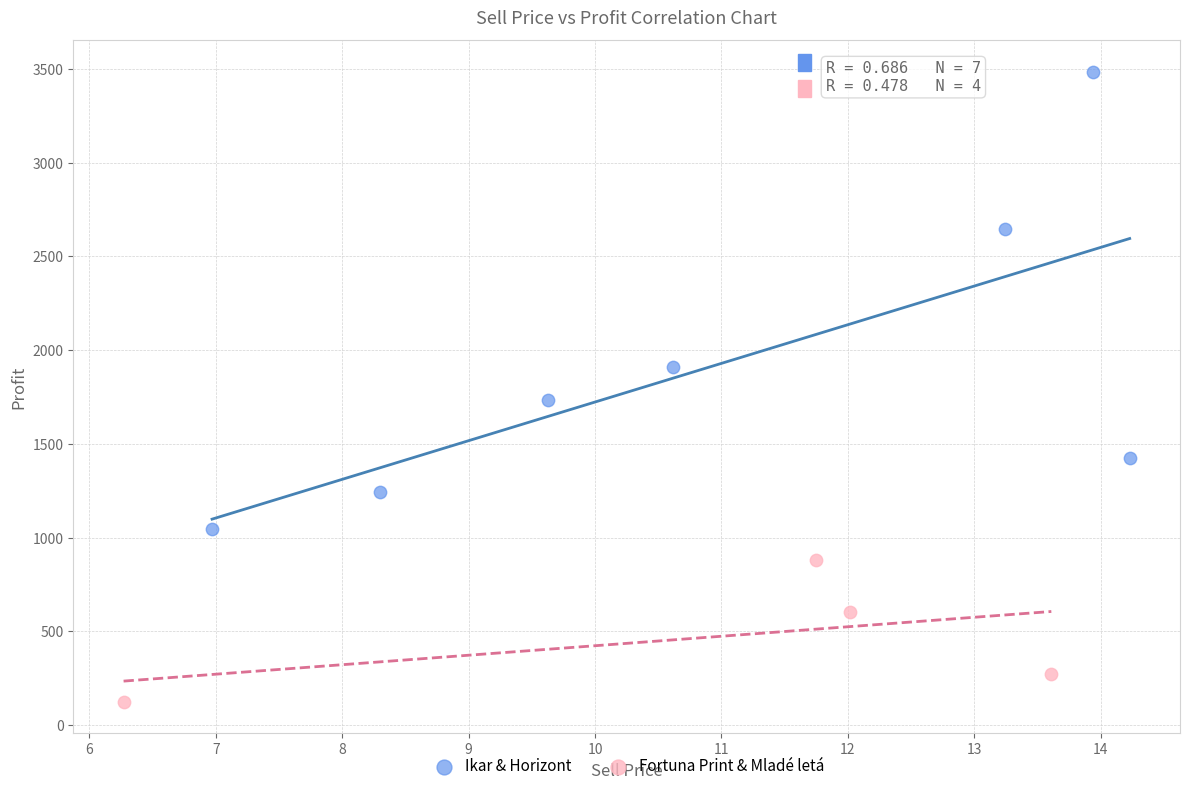

Which series contains the highest Y value?

Ikar & Horizont